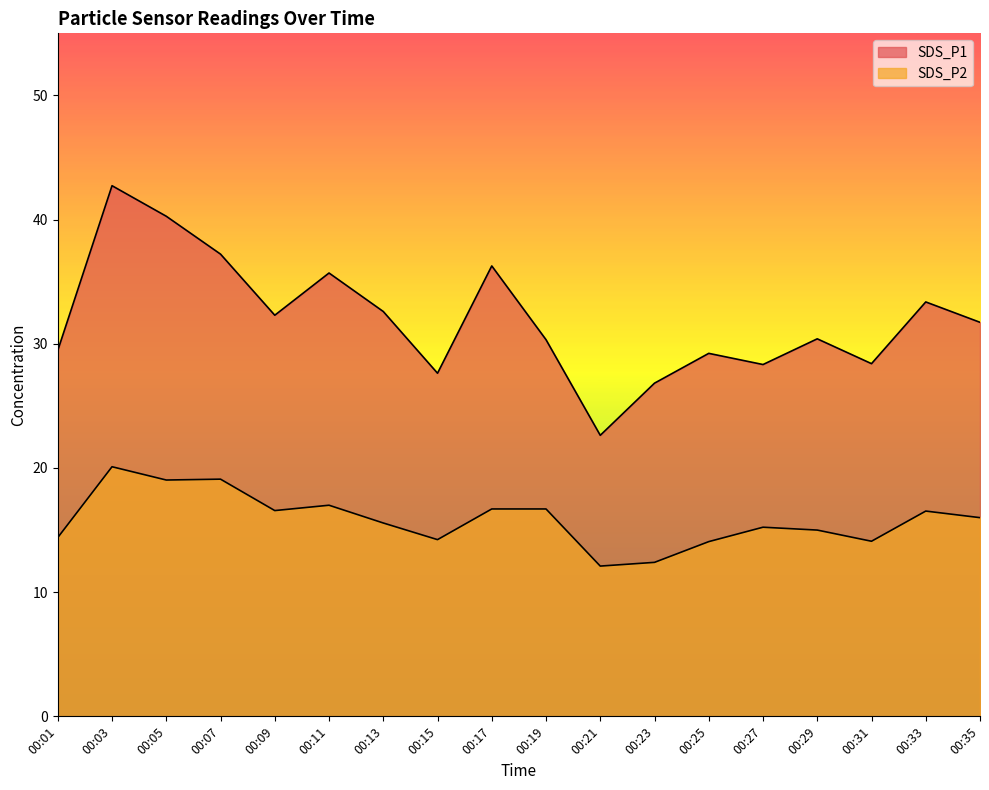

How many lines are shown in the chart?

2